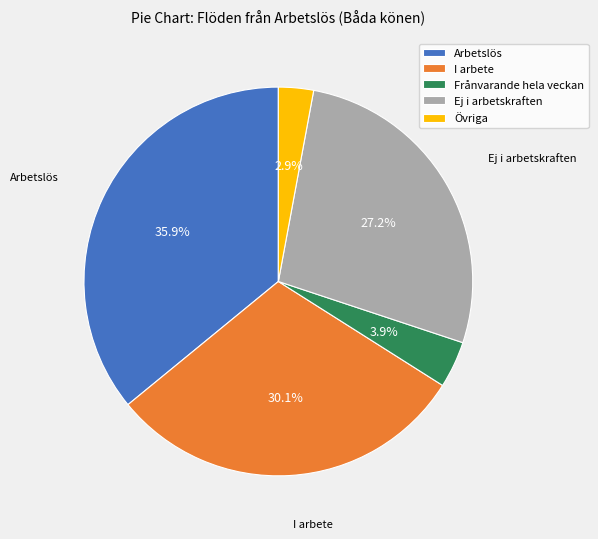

Which slice is the smallest?

Övriga